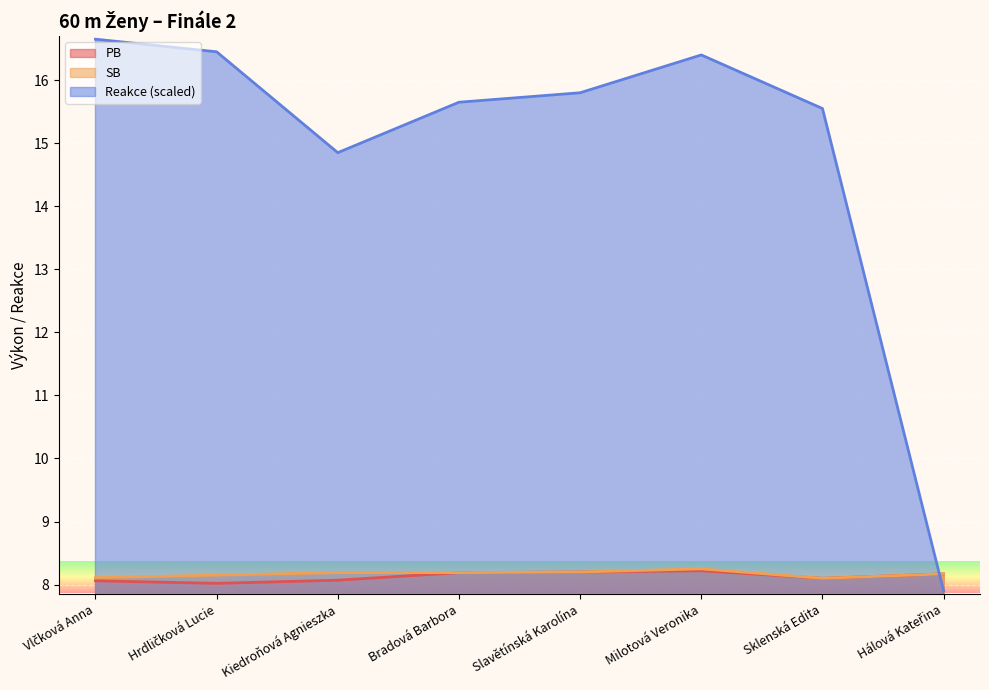

At which label is PB closest to 8?

Hrdličková Lucie